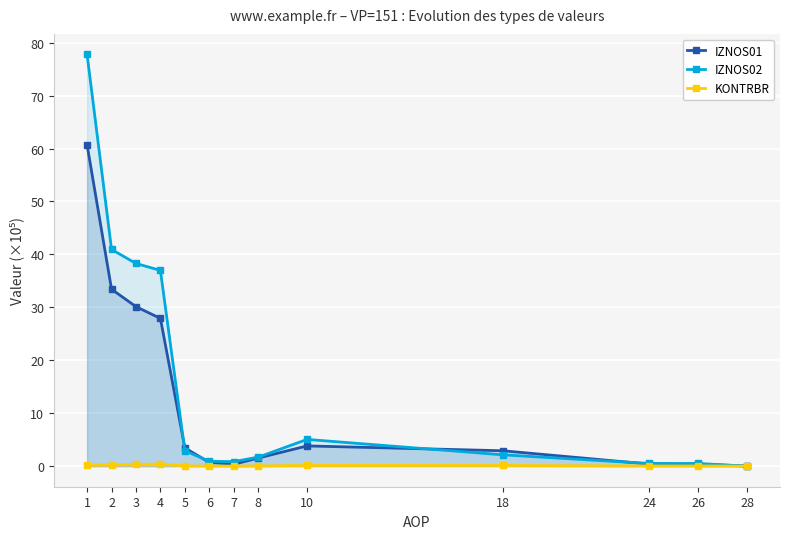

At 3, list the series in order from largest to smallest.

IZNOS02, IZNOS01, KONTRBR